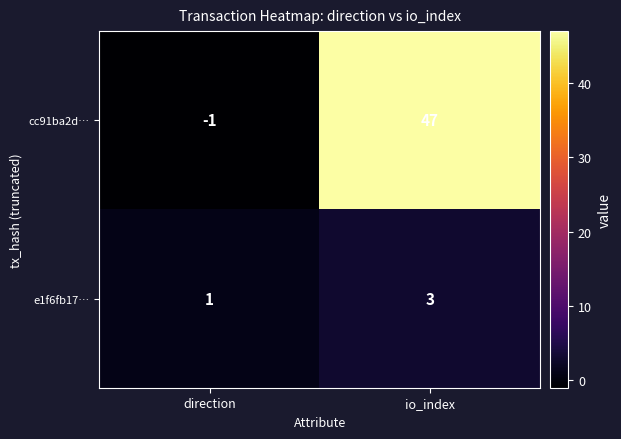

How many series are shown in this chart?

2